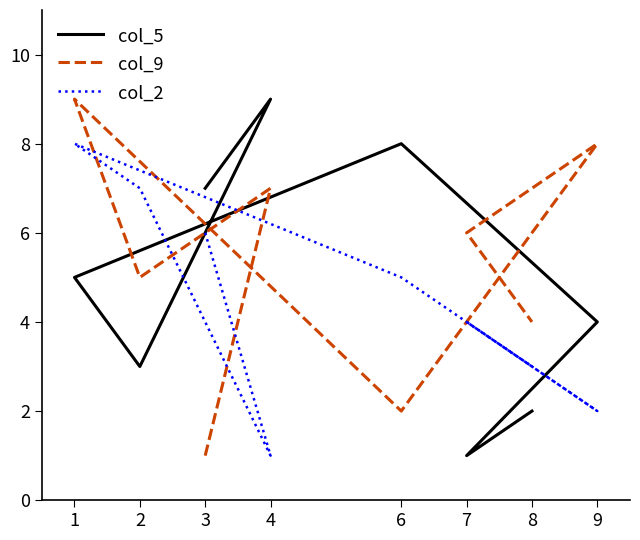

The value of col_5 at 1 is 3. True or false?

False